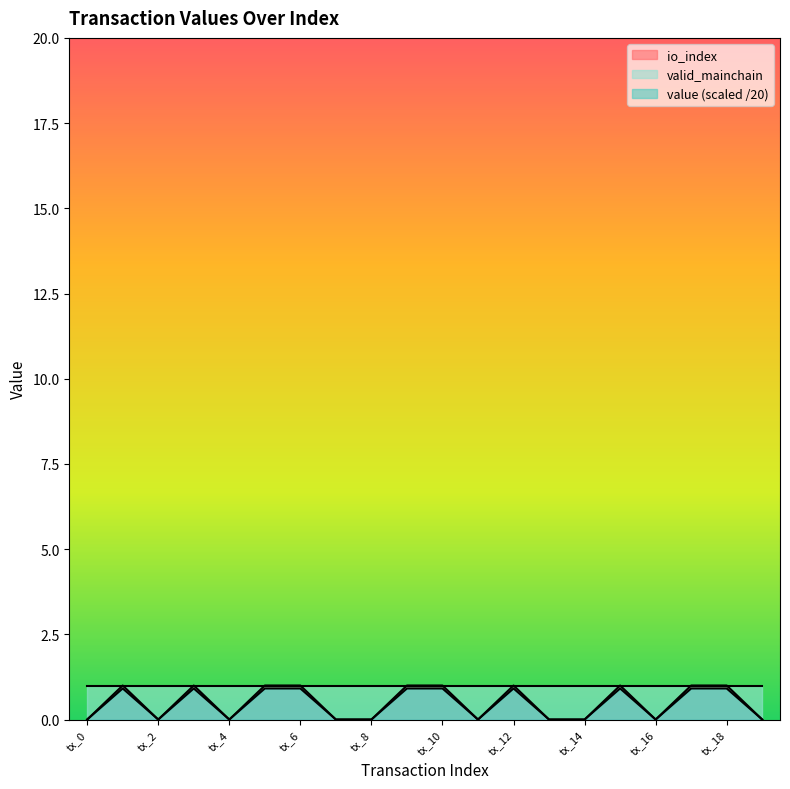

At which category does the chart reach its peak across all series?

tx_1